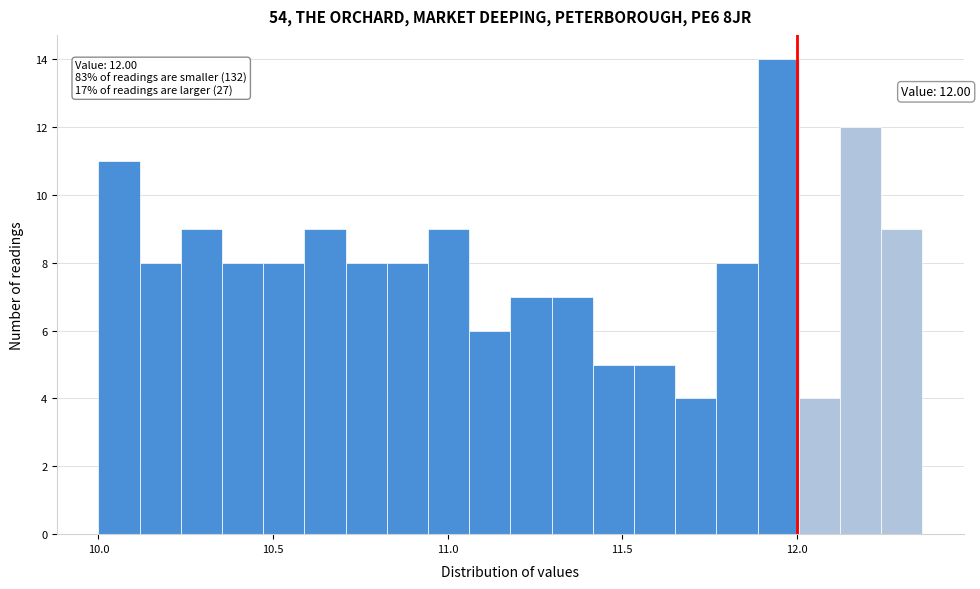

Around what value on the x-axis is the tallest bar? Give the approximate position of its centre, as read against the axis.

11.95